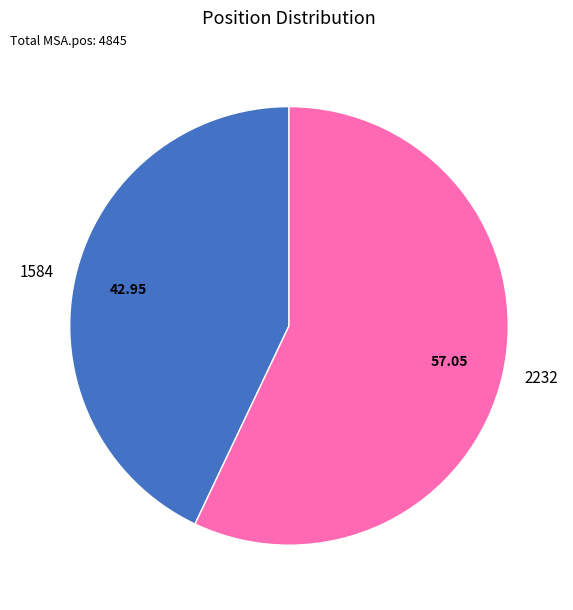

Between 2232 and 1584, which is larger?

2232